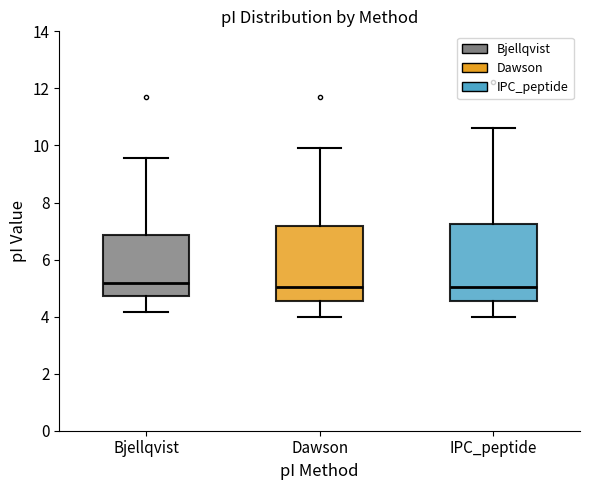

Reading left to right, read every box against the y-axis: the position of its median line, the range the box covers, and the ends of its whiskers. The values are not printed on the chart, so give them approximately, as read against the axis.

Bjellqvist: median 5.2, box 4.8 to 6.8, whiskers 4.2 to 9.6
Dawson: median 5.0, box 4.6 to 7.2, whiskers 4.0 to 9.8
IPC_peptide: median 5.0, box 4.6 to 7.2, whiskers 4.0 to 10.6